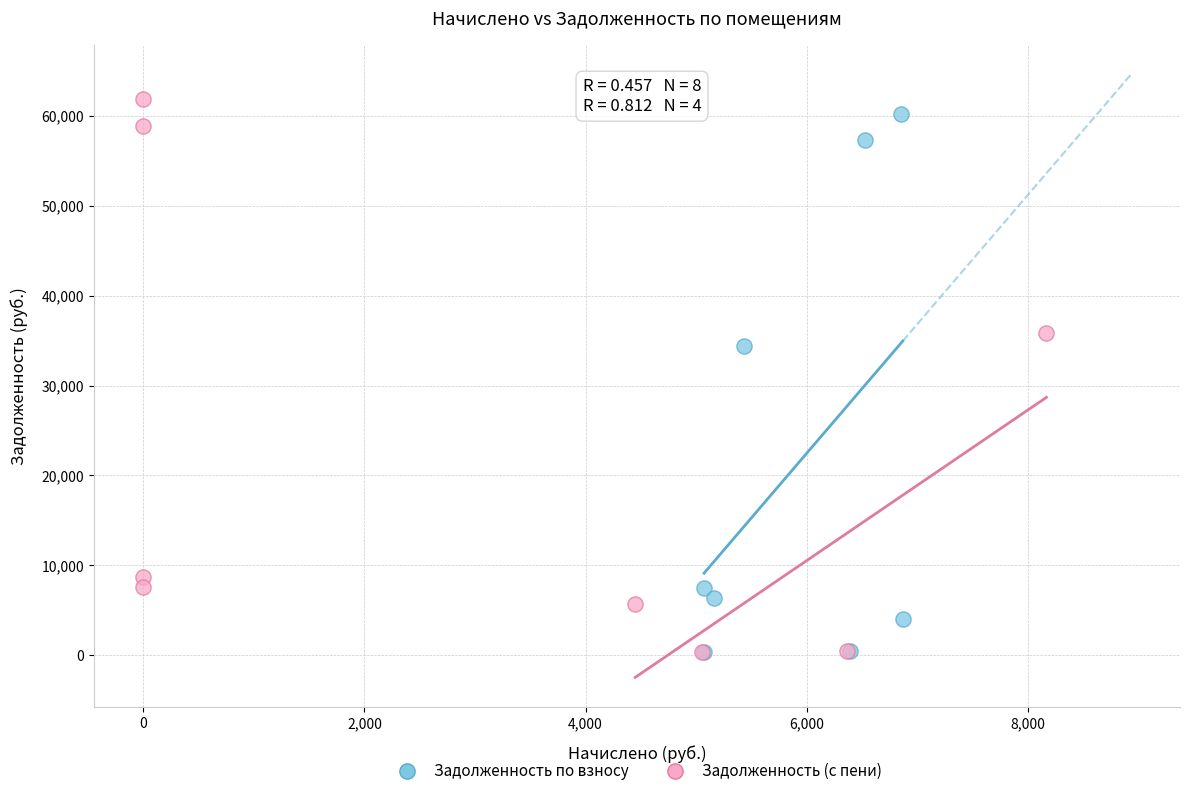

What are all the series names shown in the legend?

Задолженность по взносу, Задолженность (с пени)